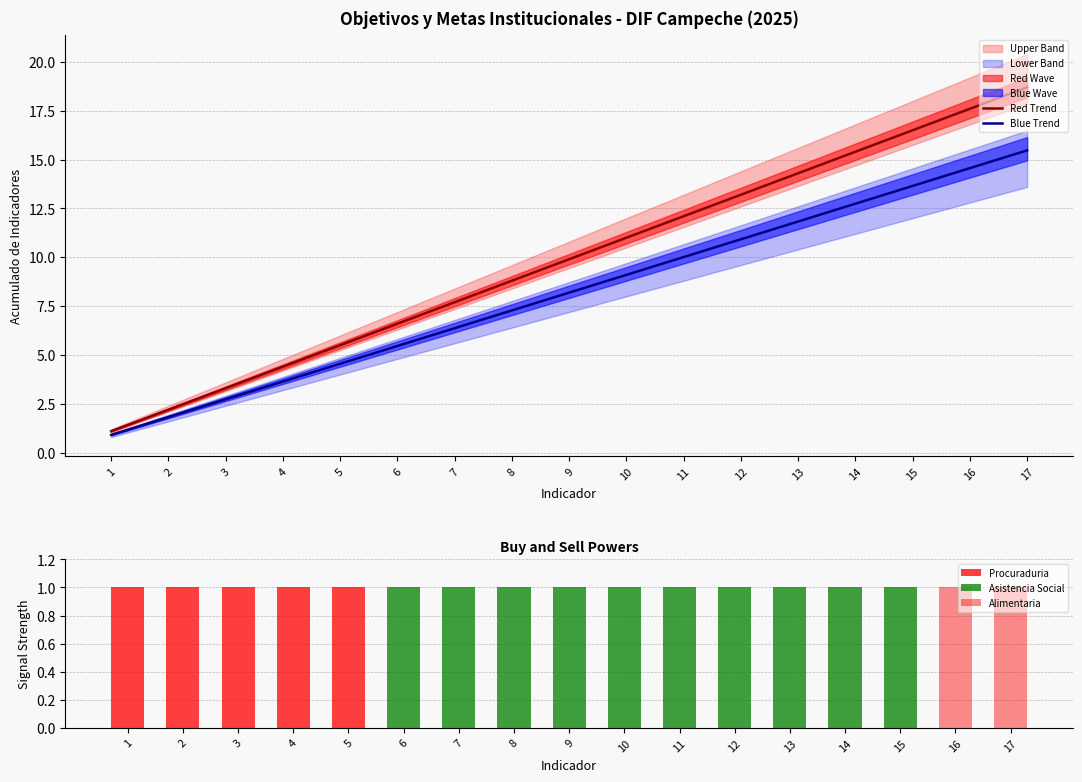

What is the difference between the highest and lowest values at 4?

4.4